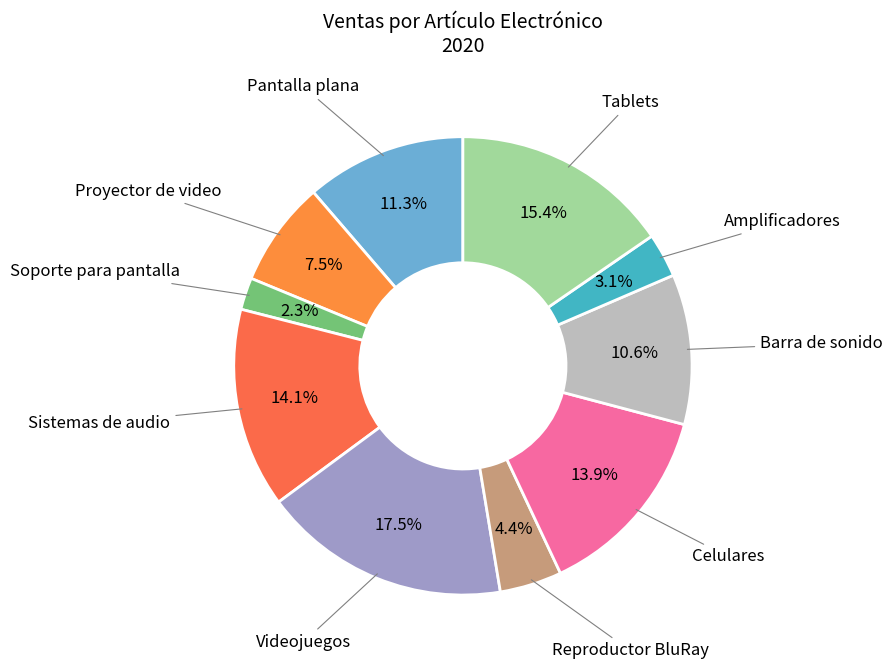

How many slices are in this pie chart?

10